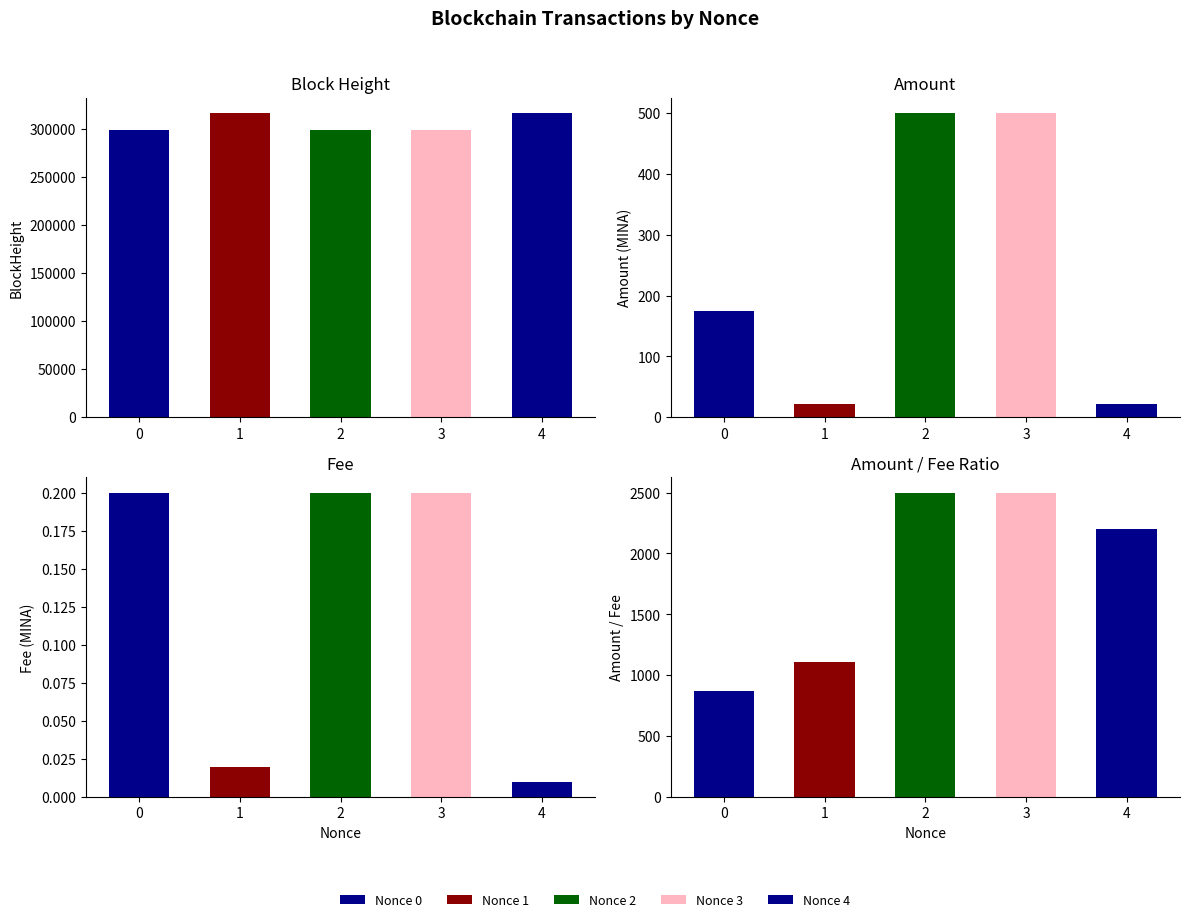

Rank the series at 0 from highest to lowest value.

BlockHeight, Amount, Fee